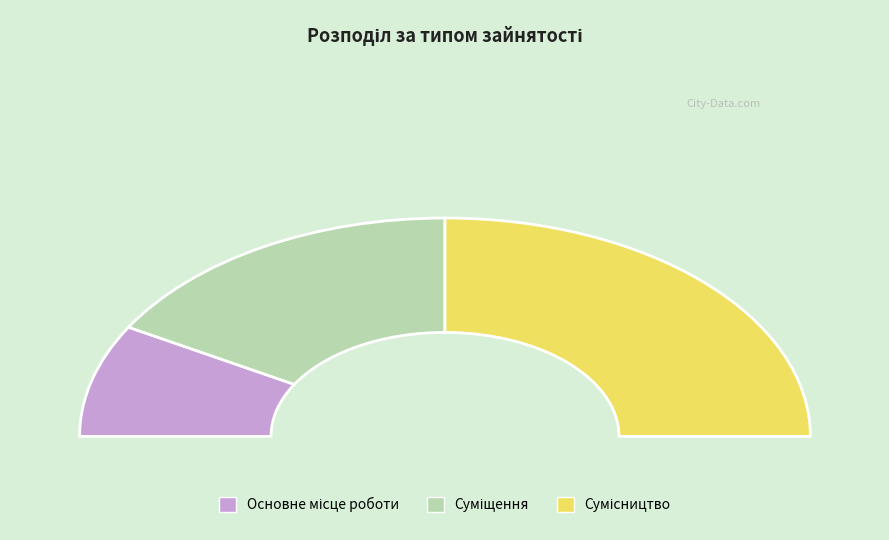

Is there a majority slice in this chart?

No